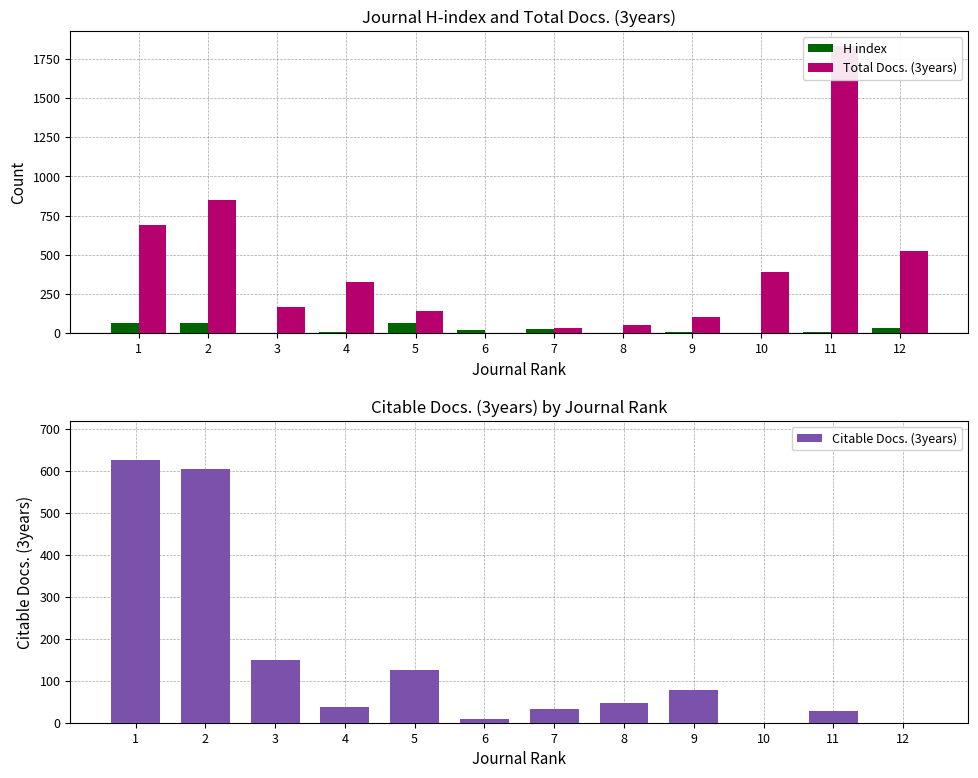

At which category does the chart reach its minimum across all series?

6